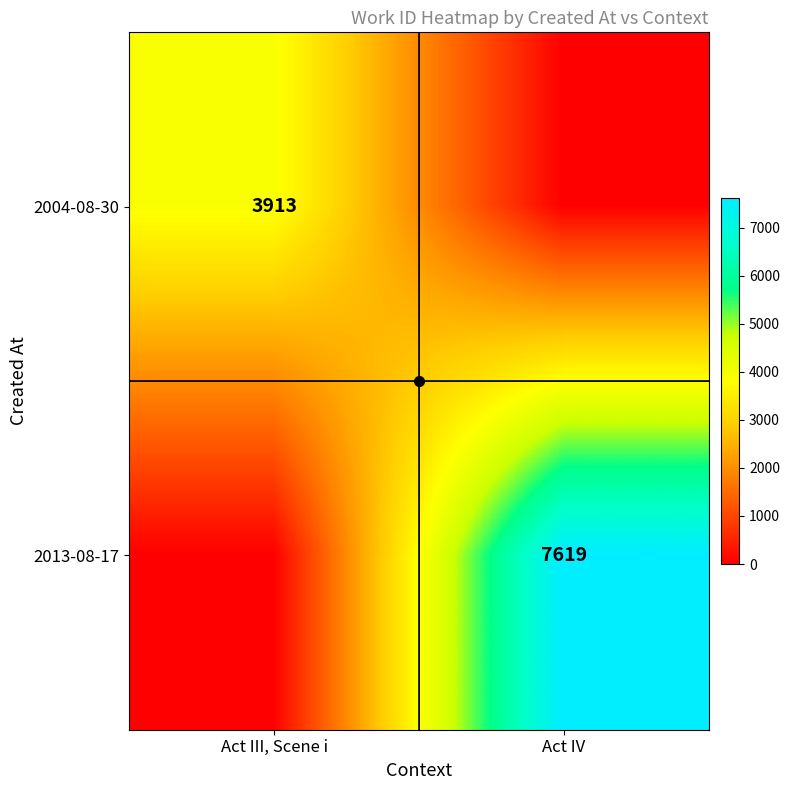

List the labels in order of 2013-08-17 value, largest first.

Act IV, Act III, Scene i